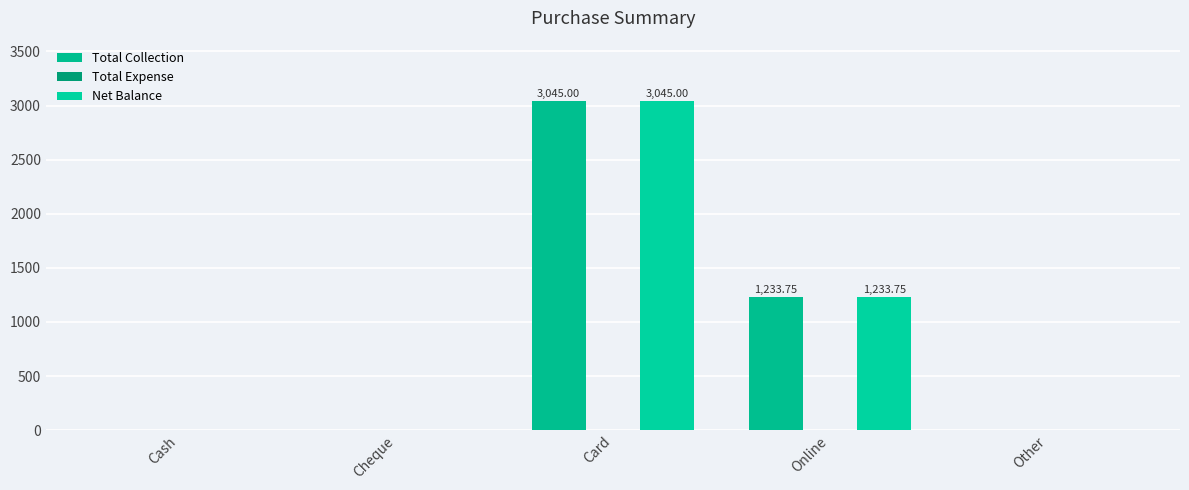

Which category has the lowest value across all series?

Cash